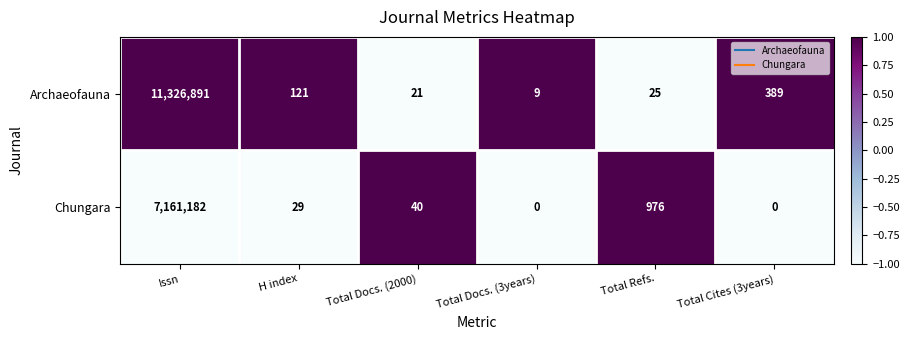

List the series in order of their overall mean, highest first.

Archaeofauna, Chungara